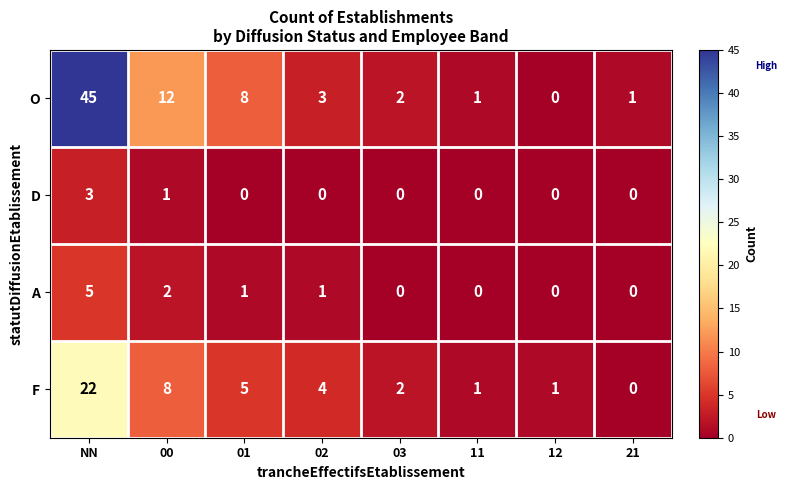

Which series has the largest total across all categories?

O